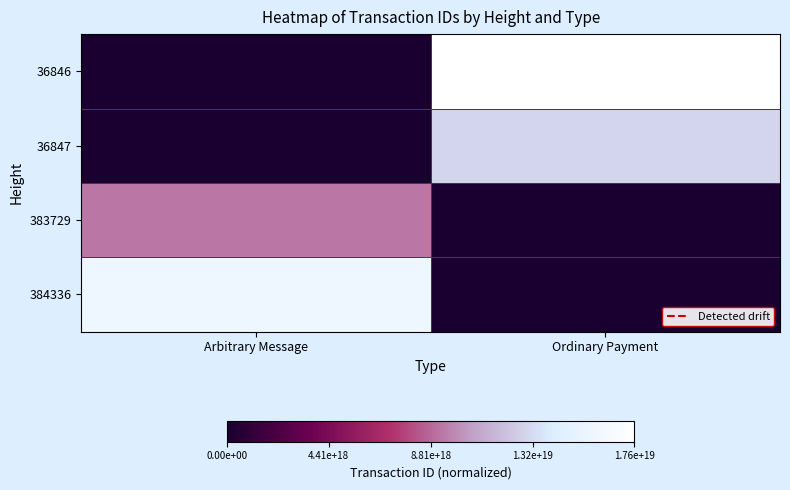

At how many categories does at least one series exceed 0?

2